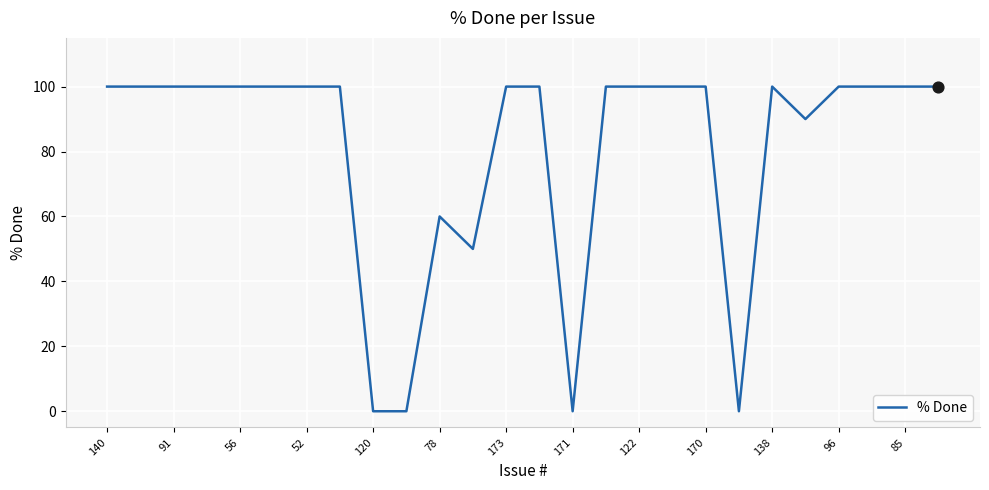

What is the difference between the maximum and minimum values?

100